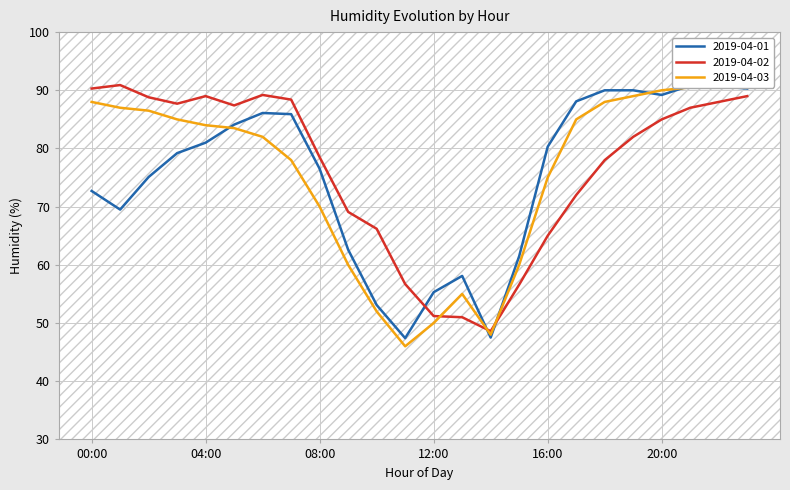

At which category does 2019-04-03 reach its first local valley?

11:00